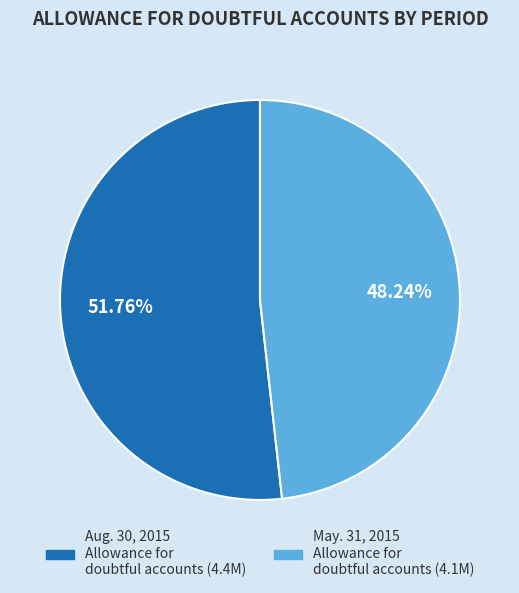

Is there a majority slice in this chart?

Yes